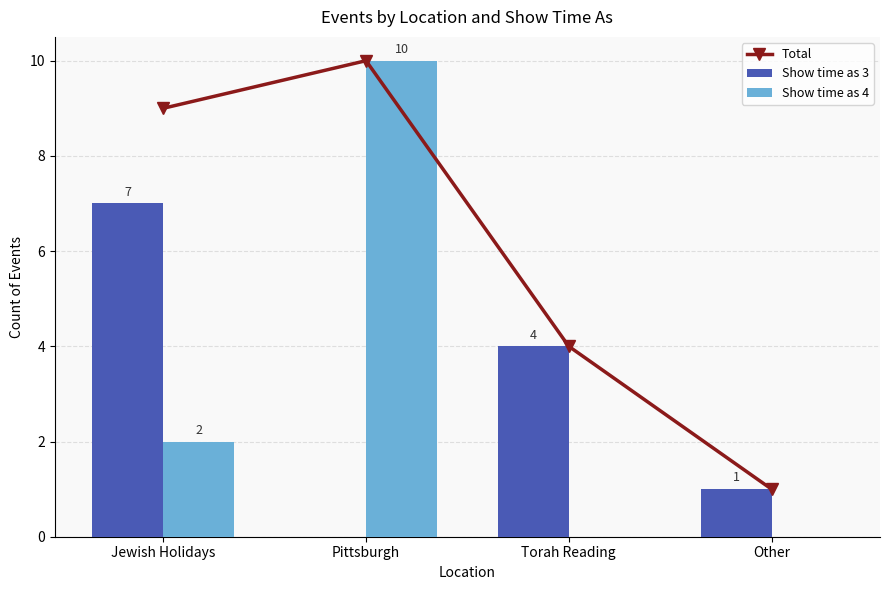

What is the average value of the Show time as 4 series?

3